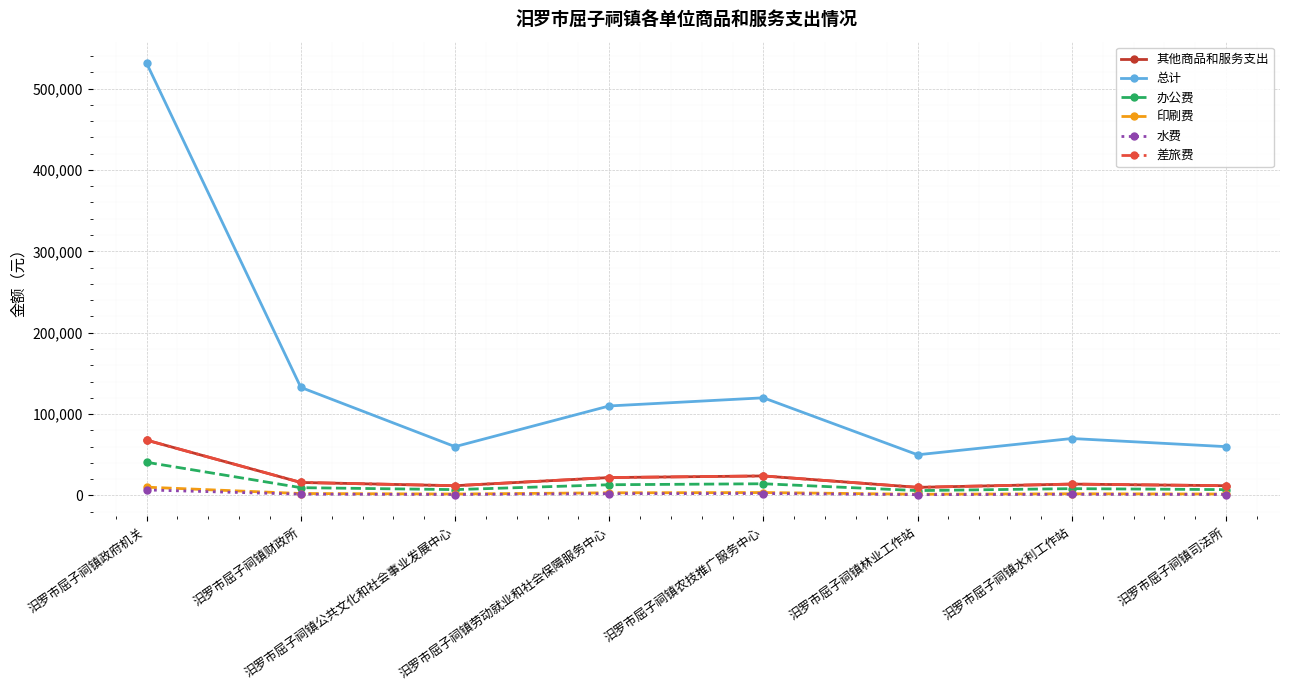

True or false: 办公费 and 差旅费 intersect in this chart.

False